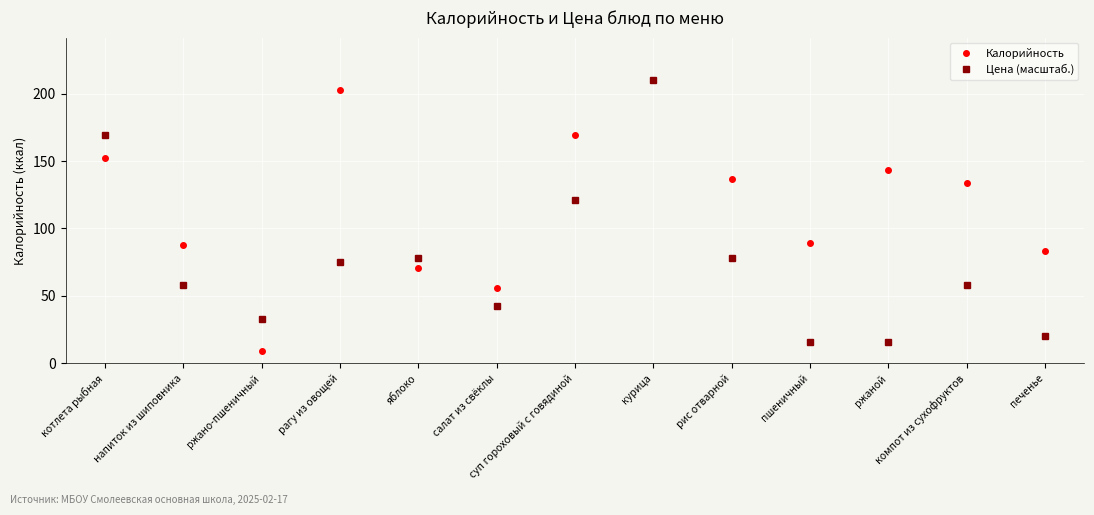

How many values in the Цена (масштаб.) series are below 57?

5